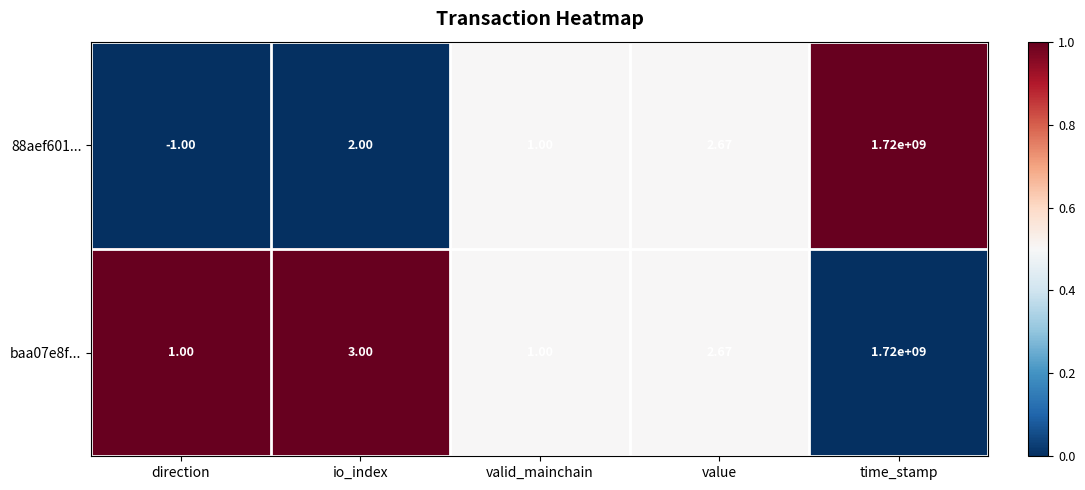

At which category is the sum across all series the highest?

time_stamp